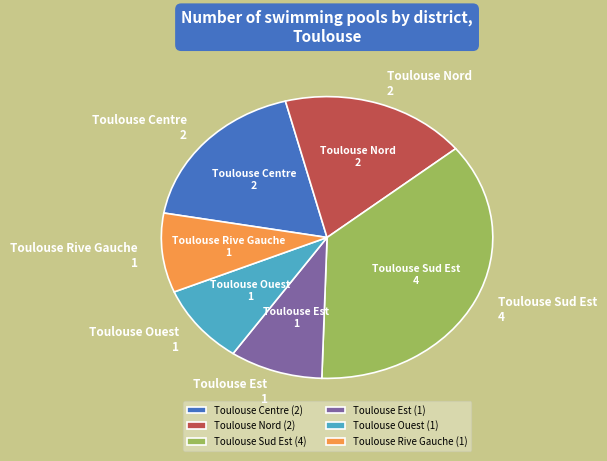

Does Toulouse Centre represent more than half of the total?

No